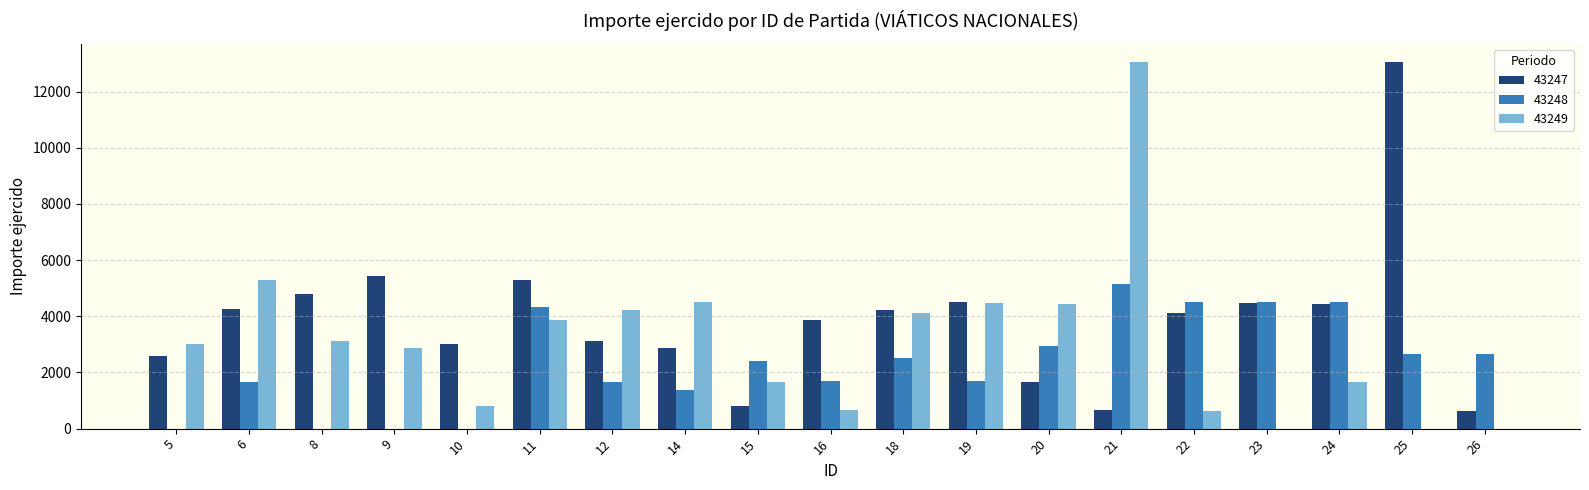

Count the number of data series in this chart.

3